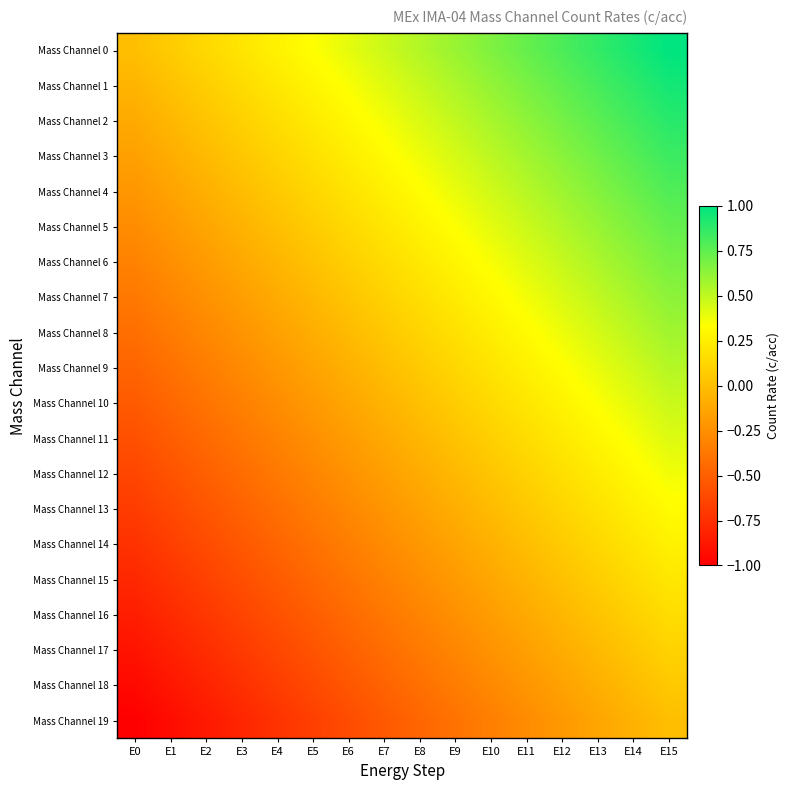

Which series has the largest total across all categories?

Mass Channel 0